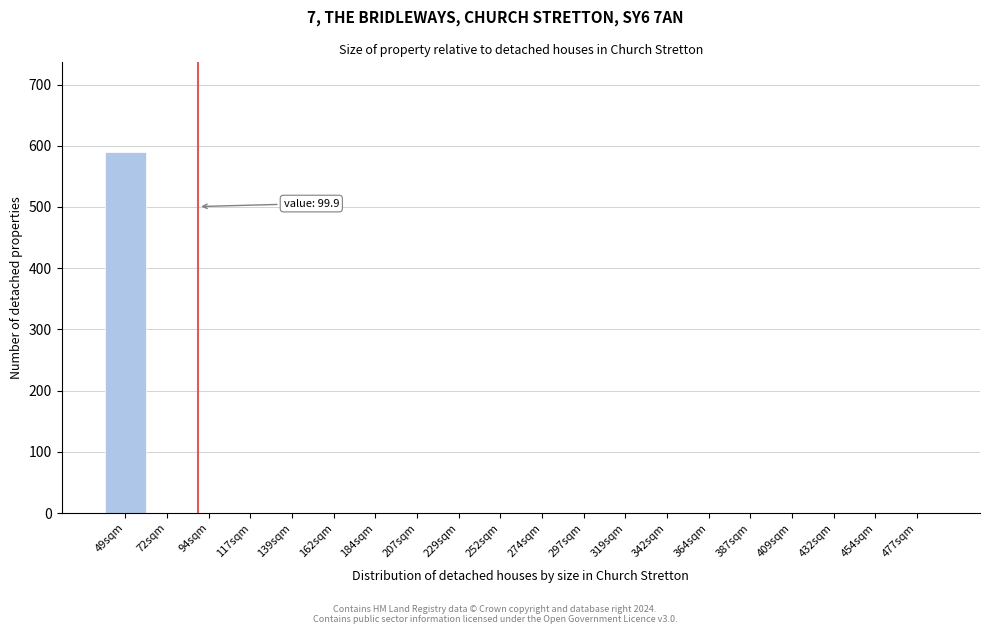

Reading left to right, extract all data points from this chart.

49sqm=589	72sqm=0	94sqm=0	117sqm=0	139sqm=0	162sqm=0	184sqm=0	207sqm=0	229sqm=0	252sqm=0	274sqm=0	297sqm=0	319sqm=0	342sqm=0	364sqm=0	387sqm=0	409sqm=0	432sqm=0	454sqm=0	477sqm=0